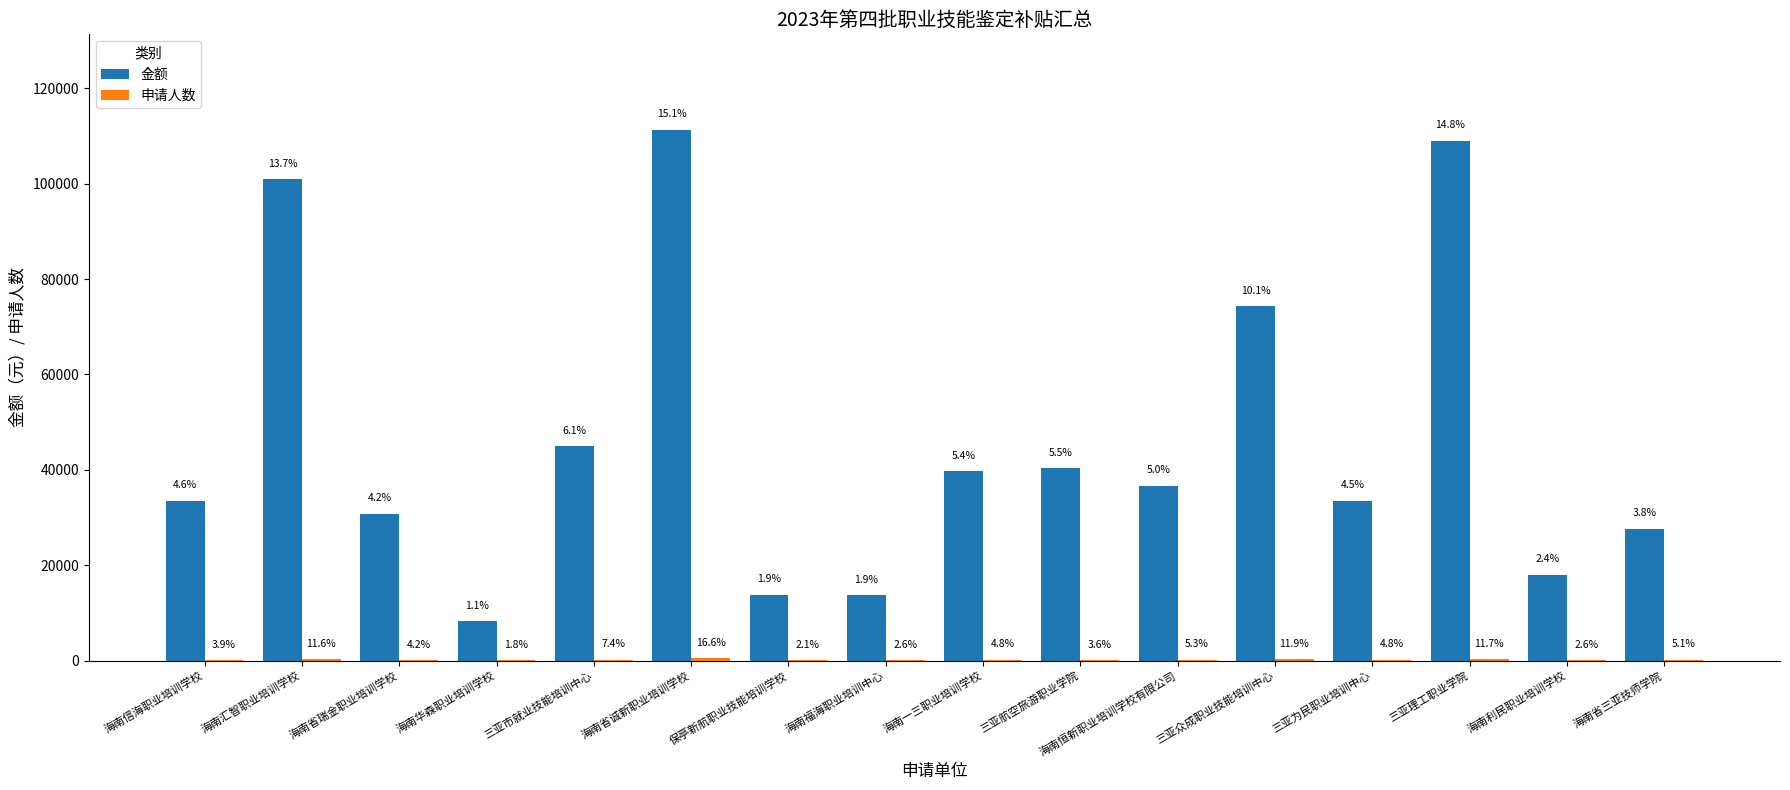

What is the difference between the highest and lowest values at 海南信海职业培训学校?

33422